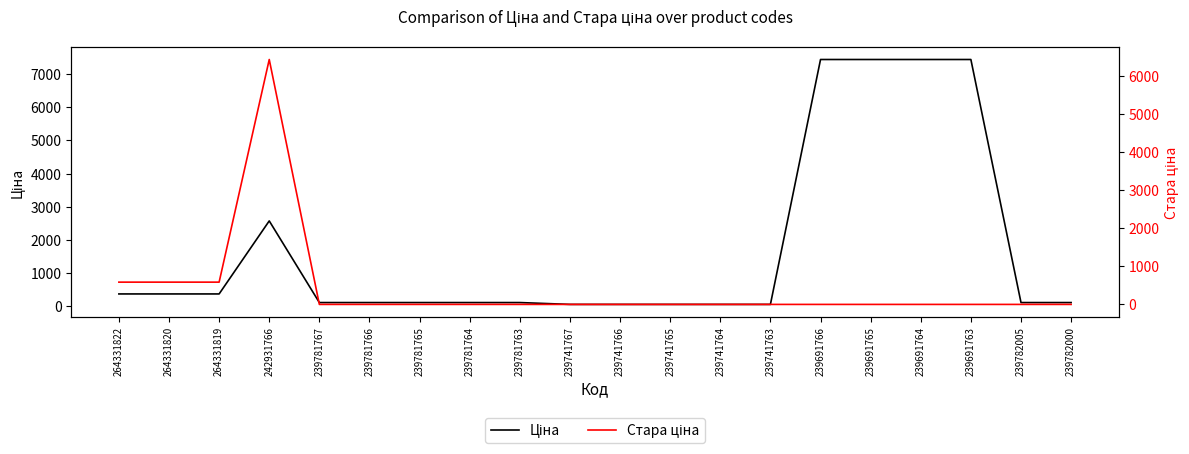

What is the label of the 11th point from the left?

239741766